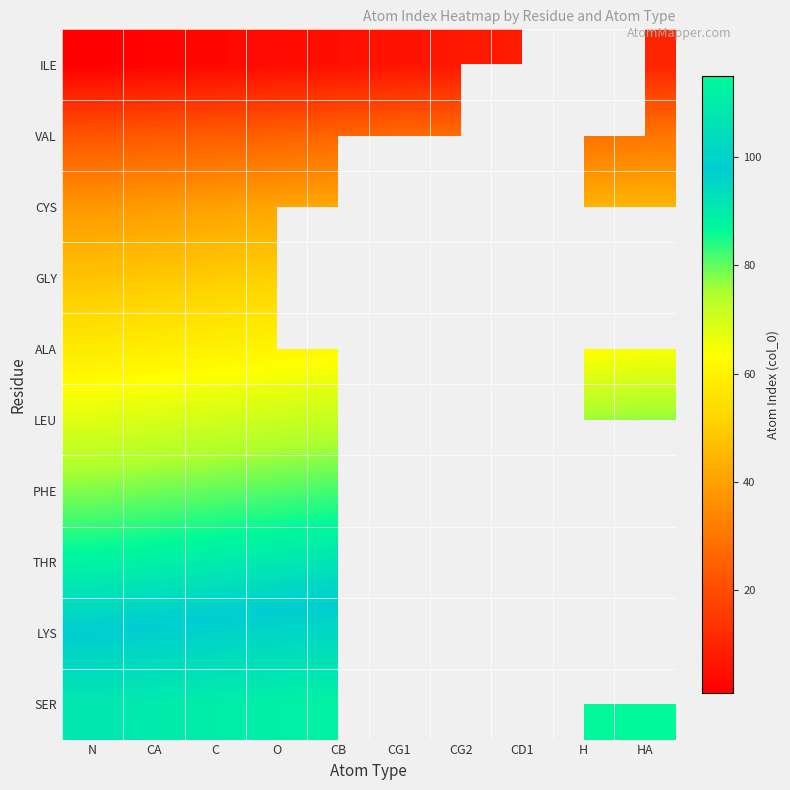

Which category has the highest value across all series?

HA